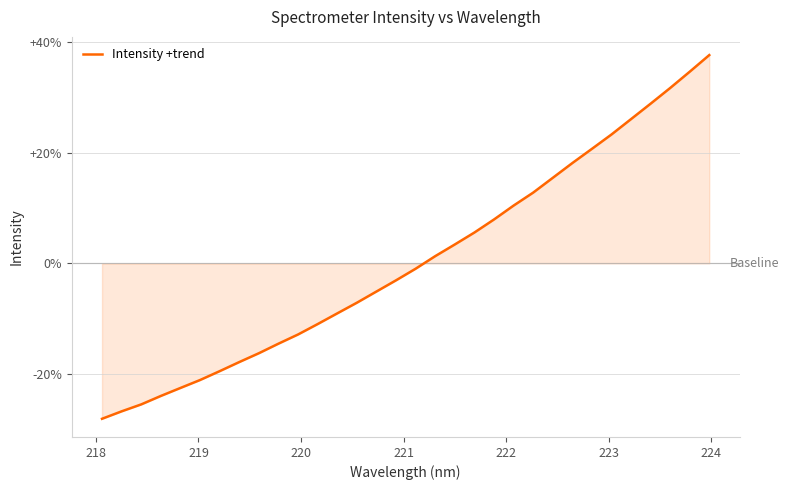

What is the difference between the maximum and minimum values?

65.7